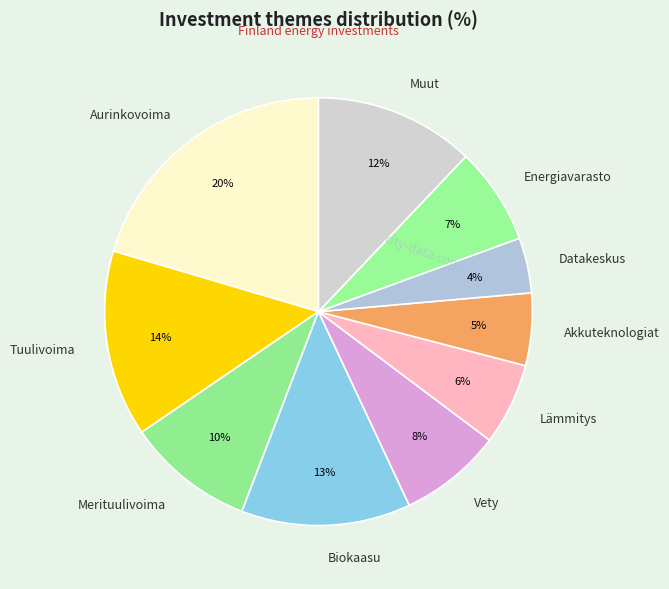

To the nearest percent, what percentage of the pie is Energiavarasto?

7%